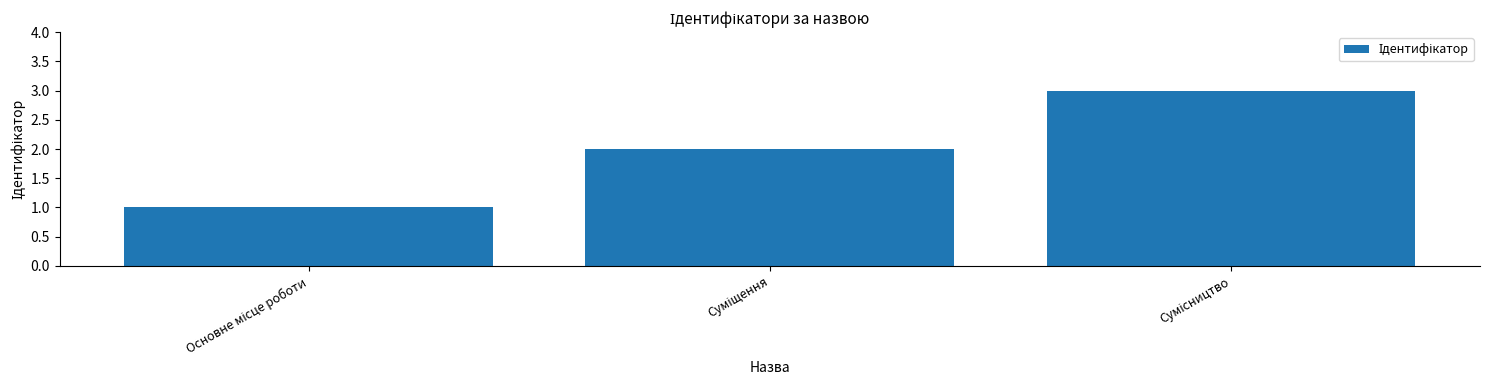

What is the value of the 3rd bar from the left?

3